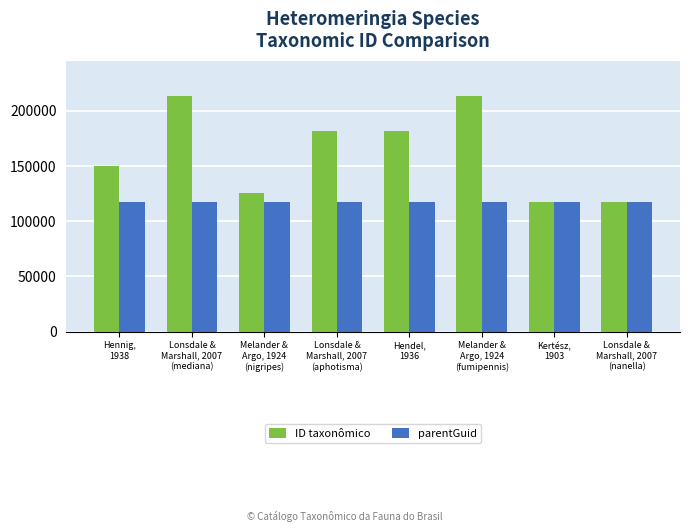

What is the highest value of the ID taxonômico series?

213294